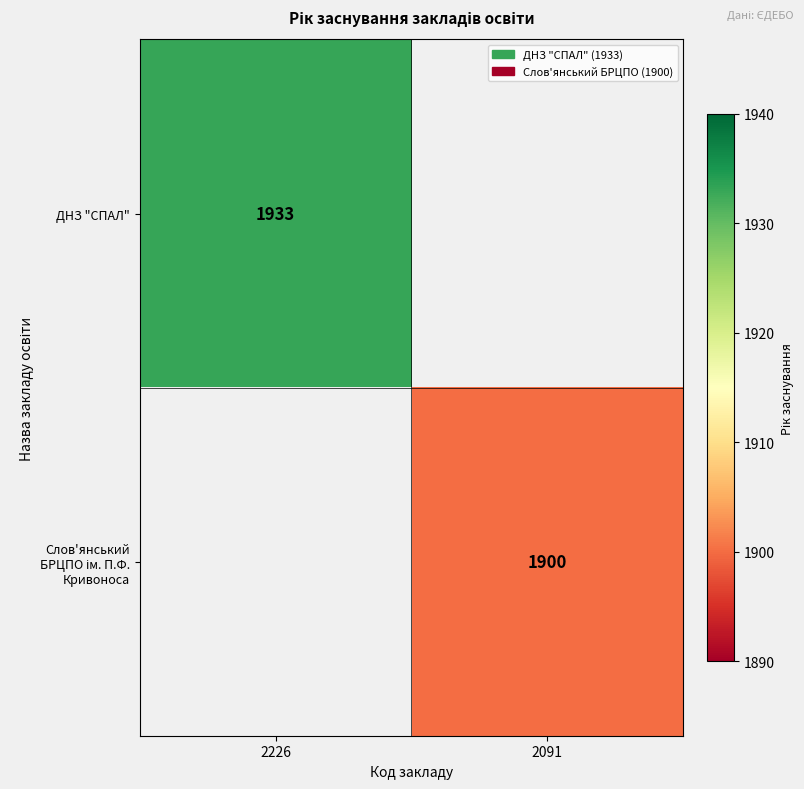

The value of ДНЗ "СПАЛ" at 2226 is 1933. True or false?

True